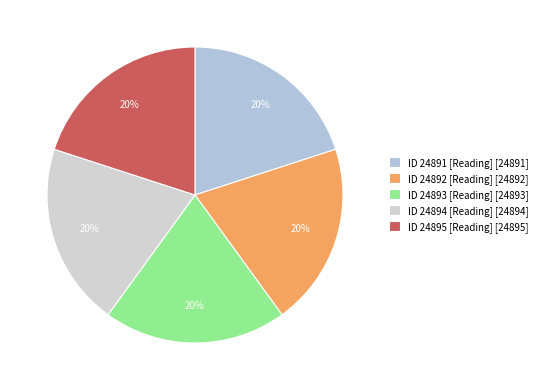

Is the sum of ID 24891 [Reading] and ID 24892 [Reading] greater than half?

No